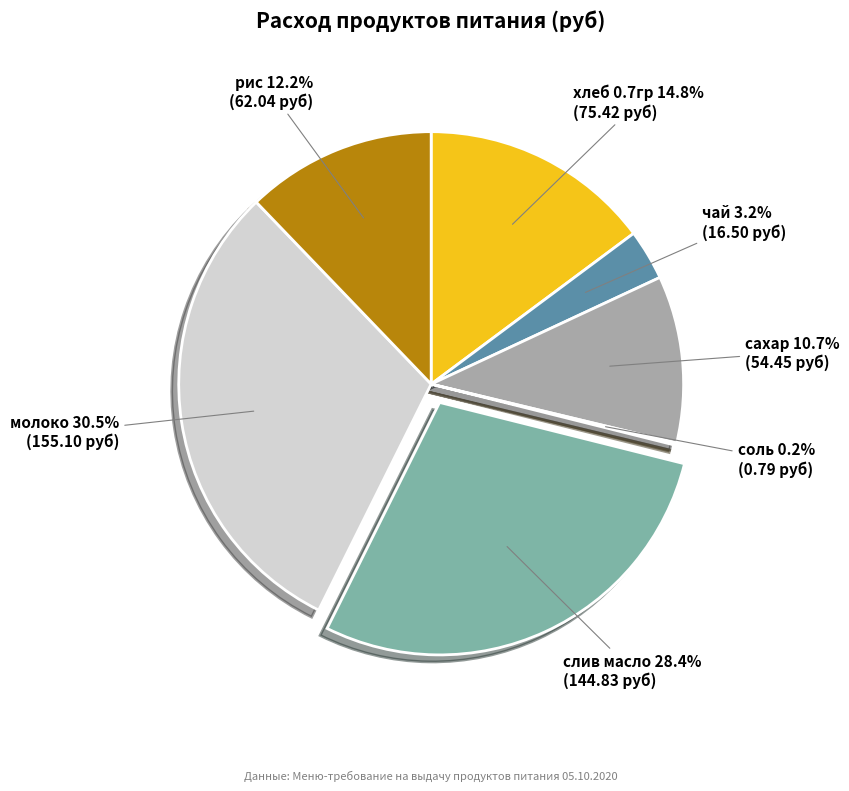

True or false: слив масло accounts for 28% of the total.

True